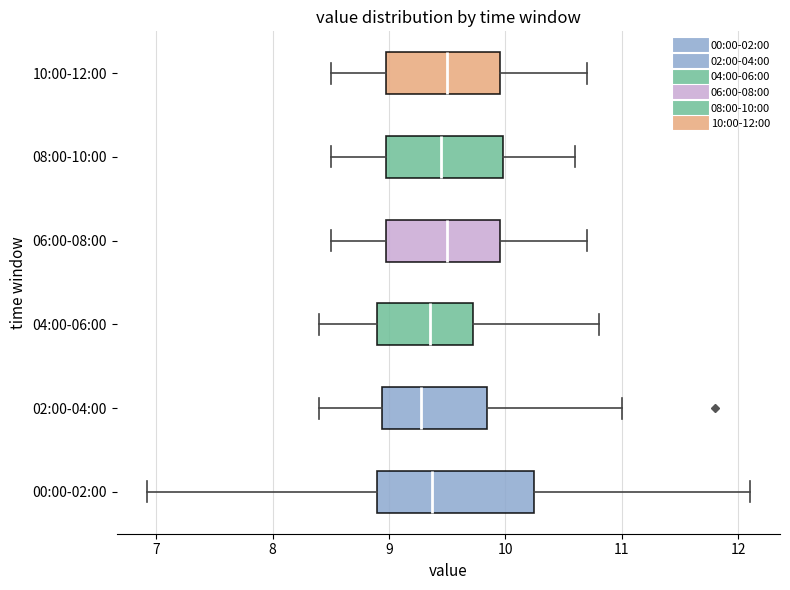

Reading bottom to top, transcribe this box plot: for each box, give where its median line is, the range the box spans, and where its two whiskers end, as read against the x-axis. The values are not printed on the chart, so give them approximately, as read against the axis.

00:00-02:00: median 9.4, box 8.9 to 10.2, whiskers 6.9 to 12.1
02:00-04:00: median 9.3, box 8.9 to 9.8, whiskers 8.4 to 11.0
04:00-06:00: median 9.4, box 8.9 to 9.7, whiskers 8.4 to 10.8
06:00-08:00: median 9.5, box 9.0 to 10.0, whiskers 8.5 to 10.7
08:00-10:00: median 9.5, box 9.0 to 10.0, whiskers 8.5 to 10.6
10:00-12:00: median 9.5, box 9.0 to 10.0, whiskers 8.5 to 10.7